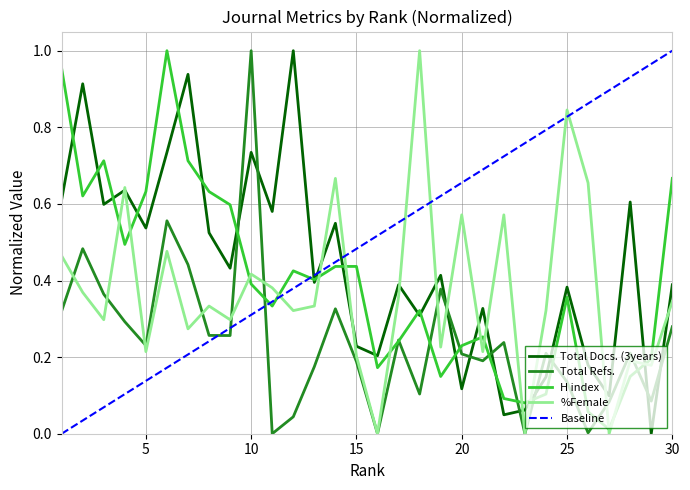

Reading right to left, transcribe all the data shown in this chart.

Total Docs. (3years): 30=0.4	29=0.0	28=0.6	27=0.1	26=0.2	25=0.4	24=0.1	23=0.1	22=0.0	21=0.3	20=0.1	19=0.4	18=0.3	17=0.4	16=0.2	15=0.2	14=0.5	13=0.4	12=1.0	11=0.6	10=0.7	9=0.4	8=0.5	7=0.9	6=0.7	5=0.5	4=0.6	3=0.6	2=0.9	1=0.6
Total Refs.: 30=0.3	29=0.1	28=0.2	27=0.1	26=0.0	25=0.1	24=0.2	23=0.0	22=0.2	21=0.2	20=0.2	19=0.4	18=0.1	17=0.2	16=0.0	15=0.2	14=0.3	13=0.2	12=0.0	11=0.0	10=1.0	9=0.3	8=0.3	7=0.4	6=0.6	5=0.2	4=0.3	3=0.4	2=0.5	1=0.3
H index: 30=0.7	29=0.2	28=0.1	27=0.0	26=0.1	25=0.4	24=0.1	23=0.1	22=0.1	21=0.3	20=0.2	19=0.1	18=0.3	17=0.2	16=0.2	15=0.4	14=0.4	13=0.4	12=0.4	11=0.3	10=0.4	9=0.6	8=0.6	7=0.7	6=1.0	5=0.6	4=0.5	3=0.7	2=0.6	1=1.0
%Female: 30=0.3	29=0.2	28=0.2	27=0.0	26=0.7	25=0.8	24=0.3	23=0.0	22=0.6	21=0.2	20=0.6	19=0.2	18=1.0	17=0.4	16=0.0	15=0.2	14=0.7	13=0.3	12=0.3	11=0.4	10=0.4	9=0.3	8=0.3	7=0.3	6=0.5	5=0.2	4=0.6	3=0.3	2=0.4	1=0.5